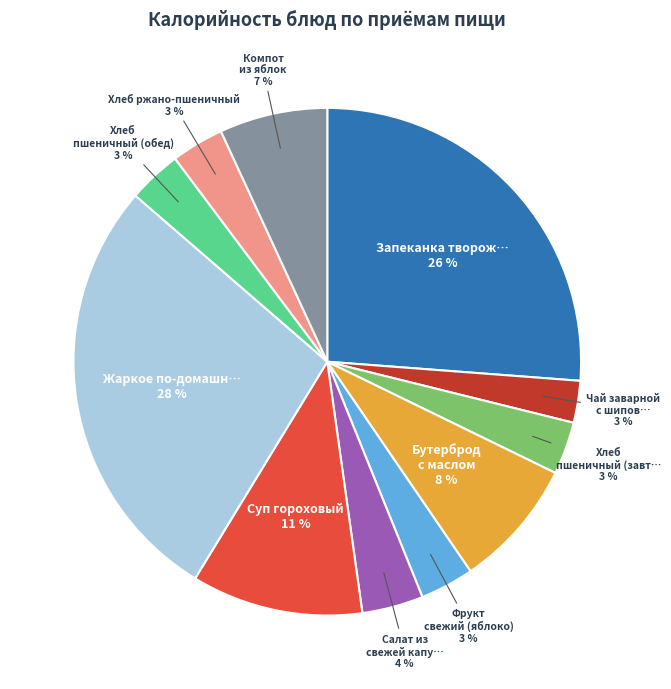

Is there any slice that represents more than half of the pie?

No